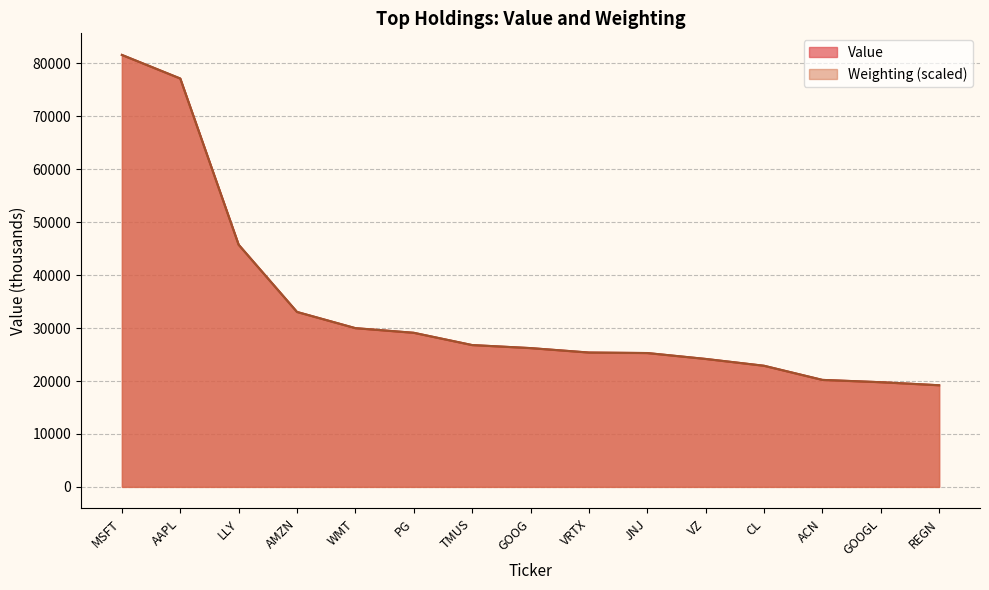

List the labels in order of Value value, smallest first.

REGN, GOOGL, ACN, CL, VZ, JNJ, VRTX, GOOG, TMUS, PG, WMT, AMZN, LLY, AAPL, MSFT